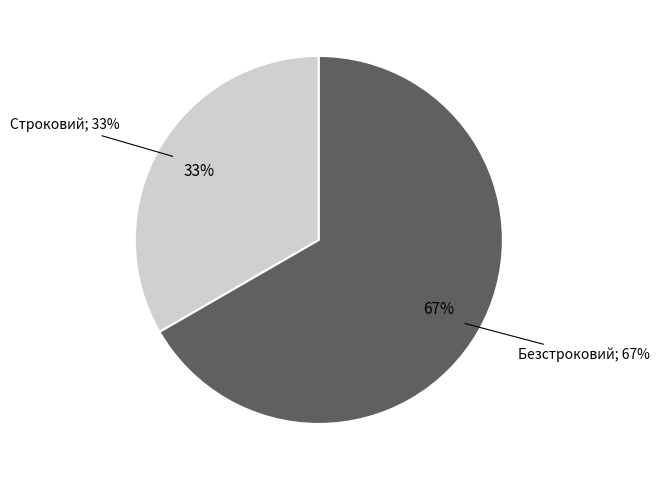

Is there any slice that represents more than half of the pie?

Yes